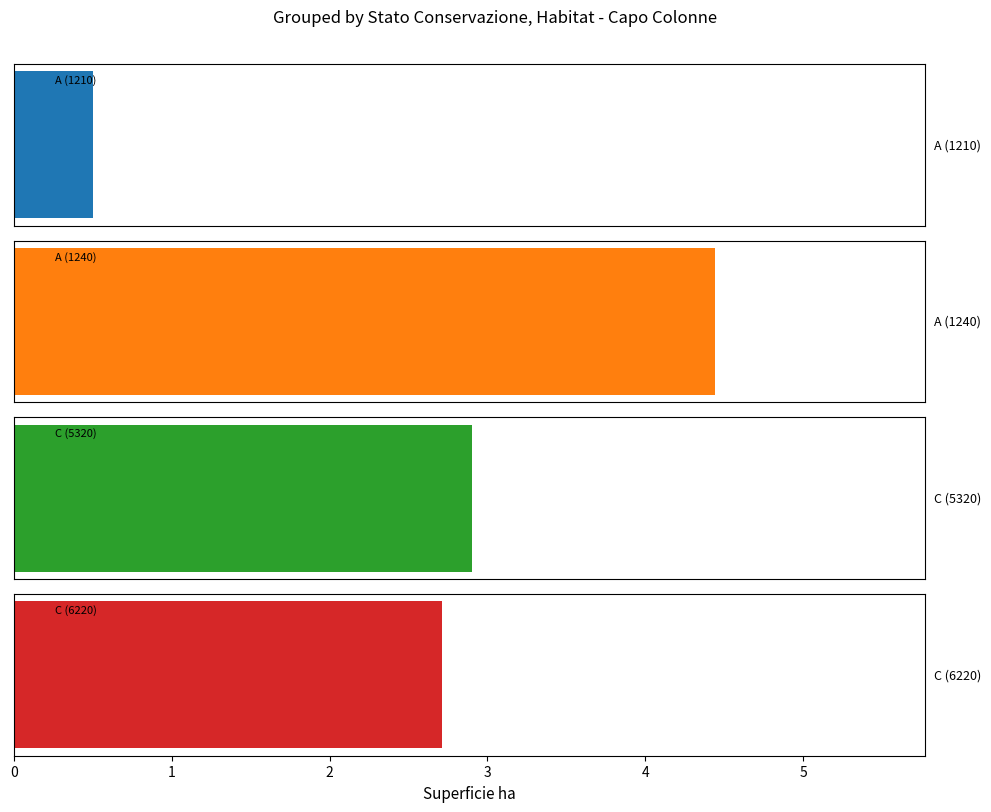

Reading left to right, what are all the values shown in this chart?

A=0.5	B=4.4	C=2.9	C=2.7